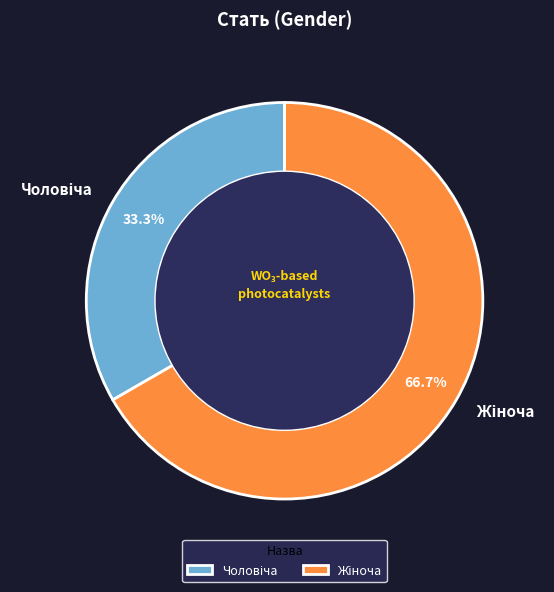

Is there a majority slice in this chart?

Yes